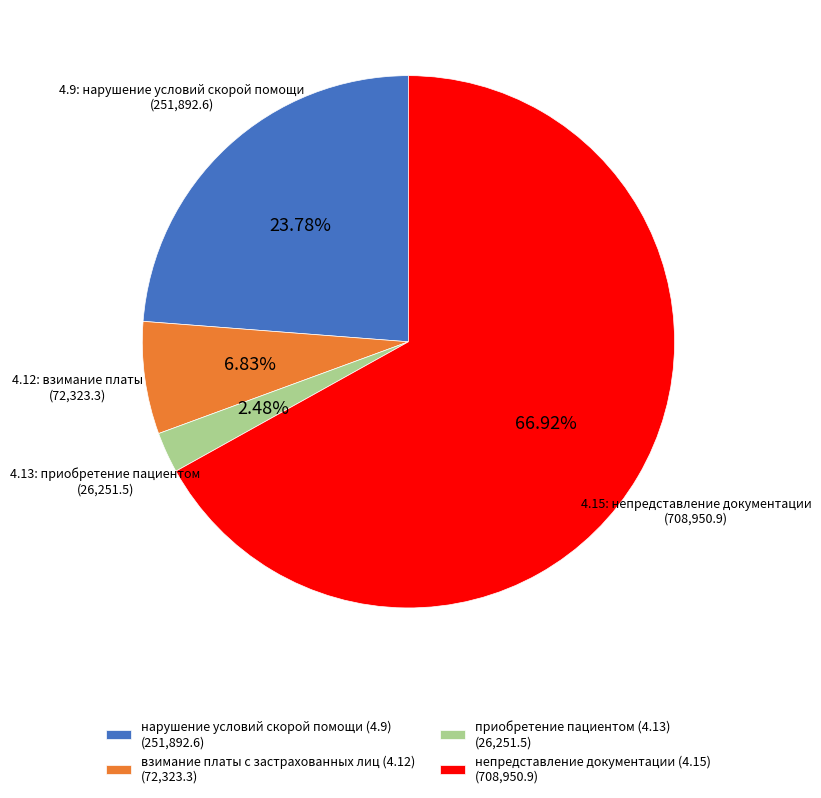

Rank the categories by value from lowest to highest.

приобретение пациентом (4.13) (26,251.5), взимание платы с застрахованных лиц (4.12) (72,323.3), нарушение условий скорой помощи (4.9) (251,892.6), непредставление документации (4.15) (708,950.9)